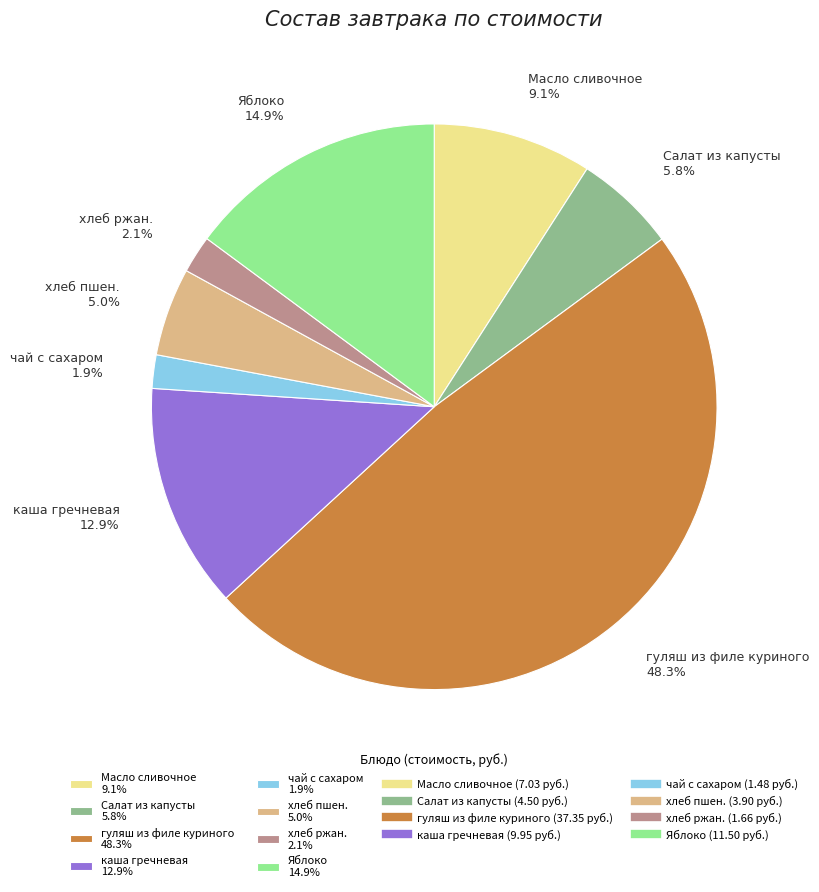

Which has a higher value, гуляш из филе куриного 48.3% or Яблоко 14.9%?

гуляш из филе куриного 48.3%